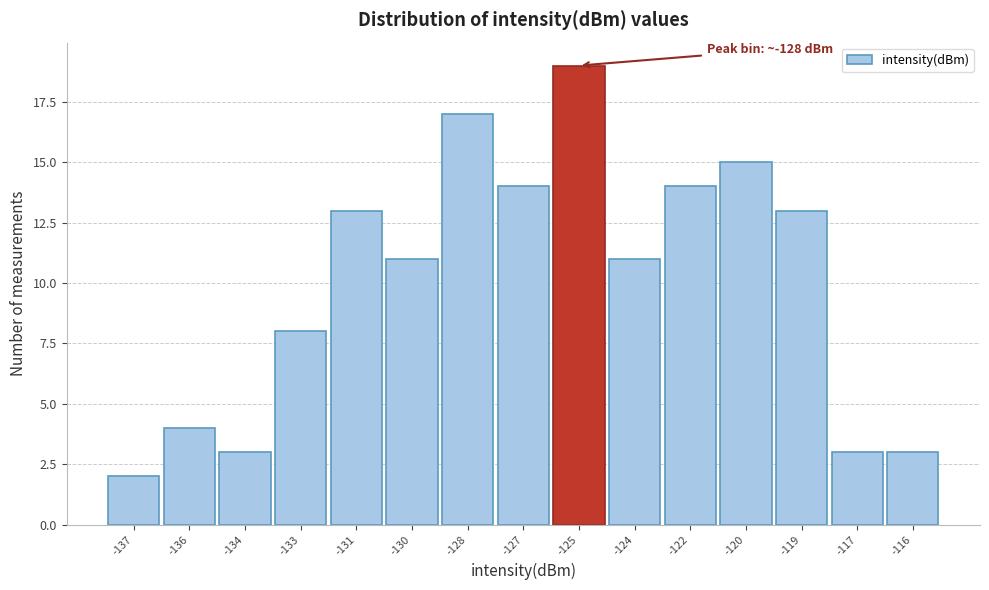

Reading left to right, what are all the values shown in this chart?

2	4	3	8	13	11	17	14	19	11	14	15	13	3	3